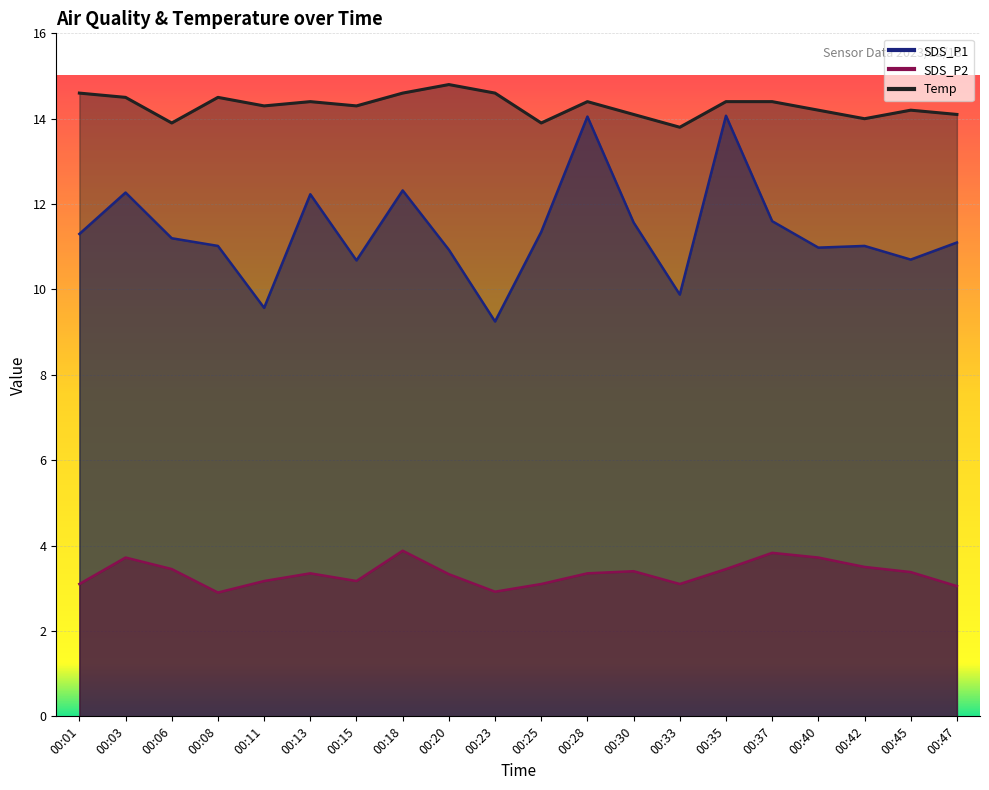

What is the value of the SDS_P2 point at the 8th from the left?

3.9